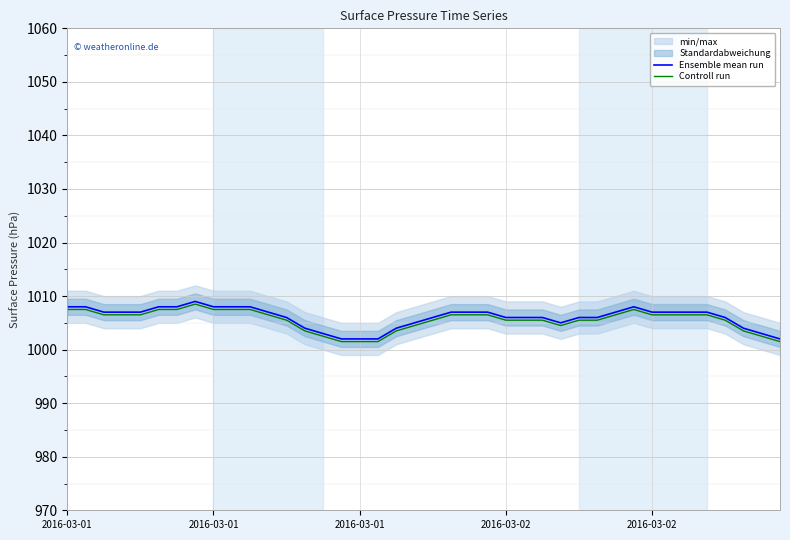

At how many categories does at least one series exceed 1002?

36